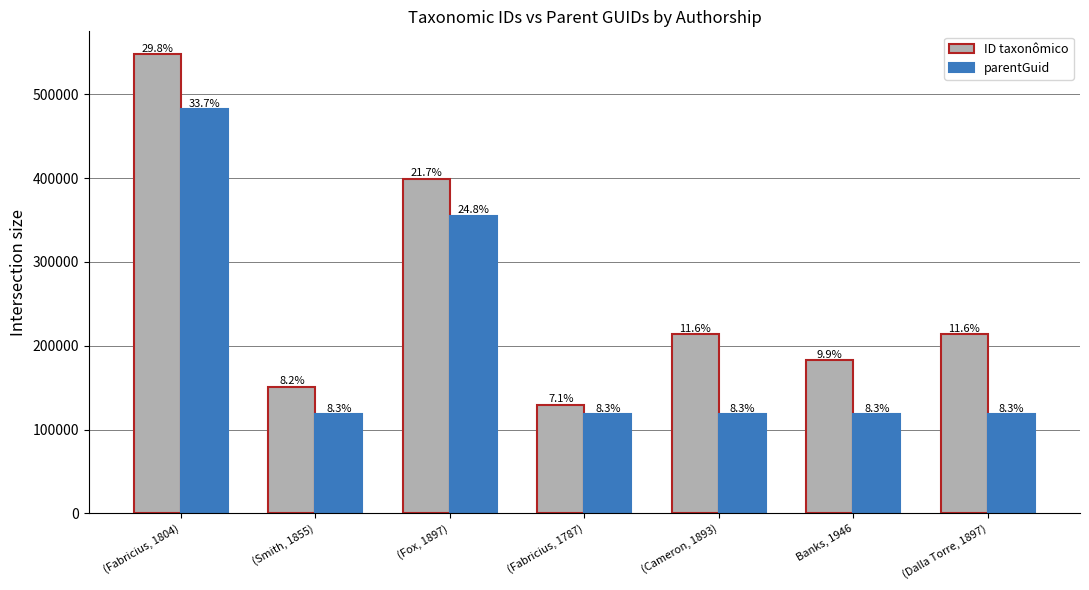

Are the bars horizontal?

No